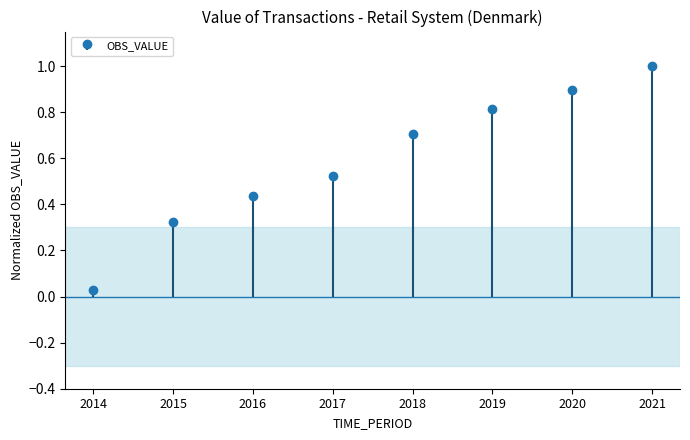

Reading left to right, transcribe all the data shown in this chart.

0.0	0.3	0.4	0.5	0.7	0.8	0.9	1.0